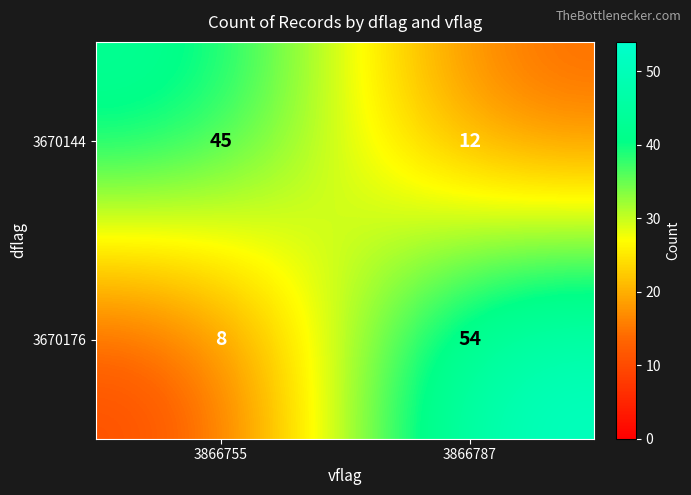

Which series has the largest range (max minus min)?

3670176